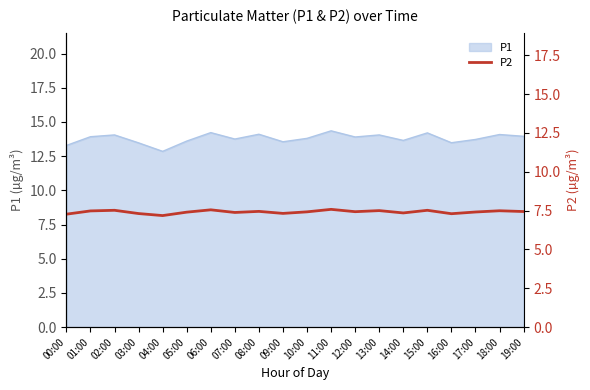

At which category does the chart reach its peak across all series?

11:00